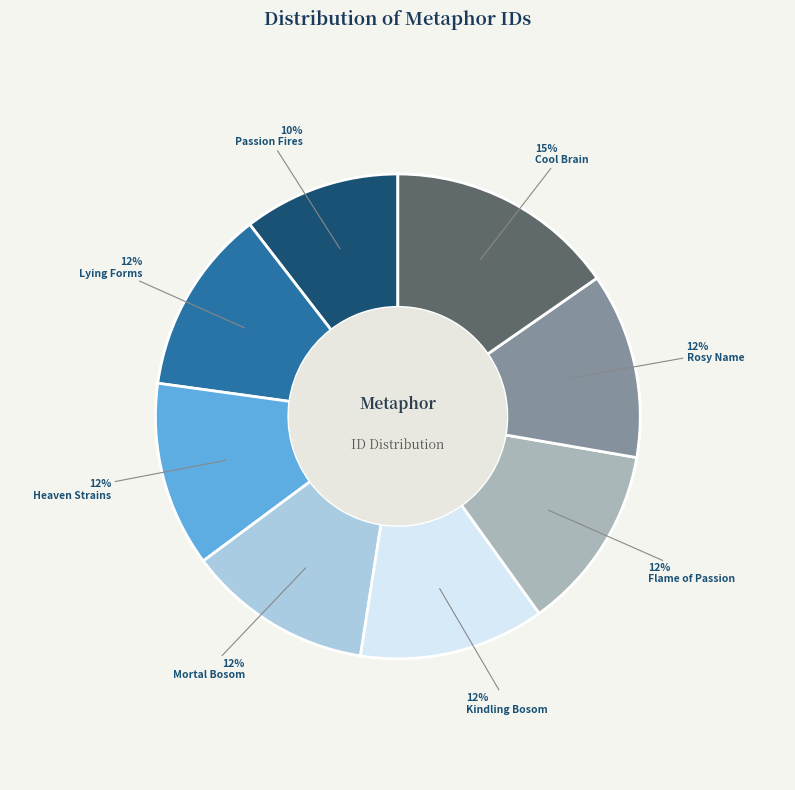

To the nearest percent, what is the average slice percentage?

12%